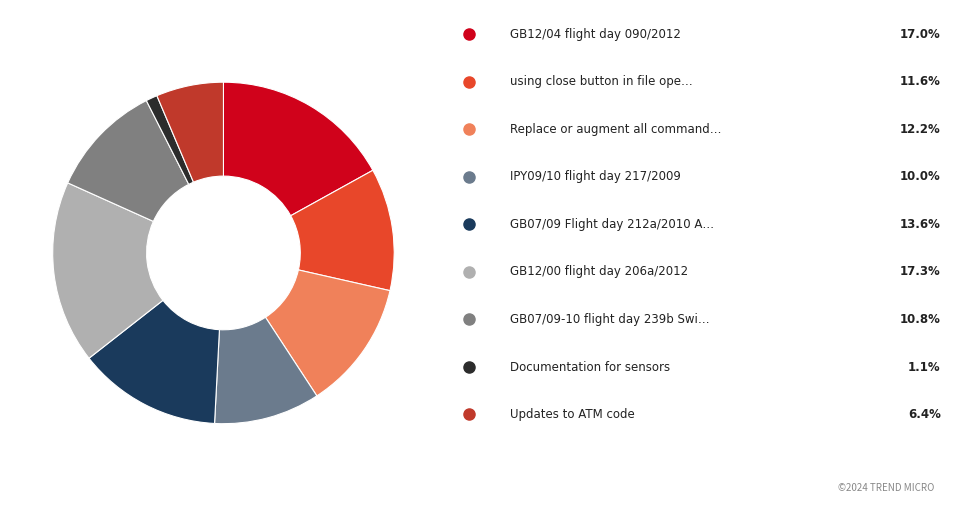

To the nearest percent, what is the average slice percentage?

11%